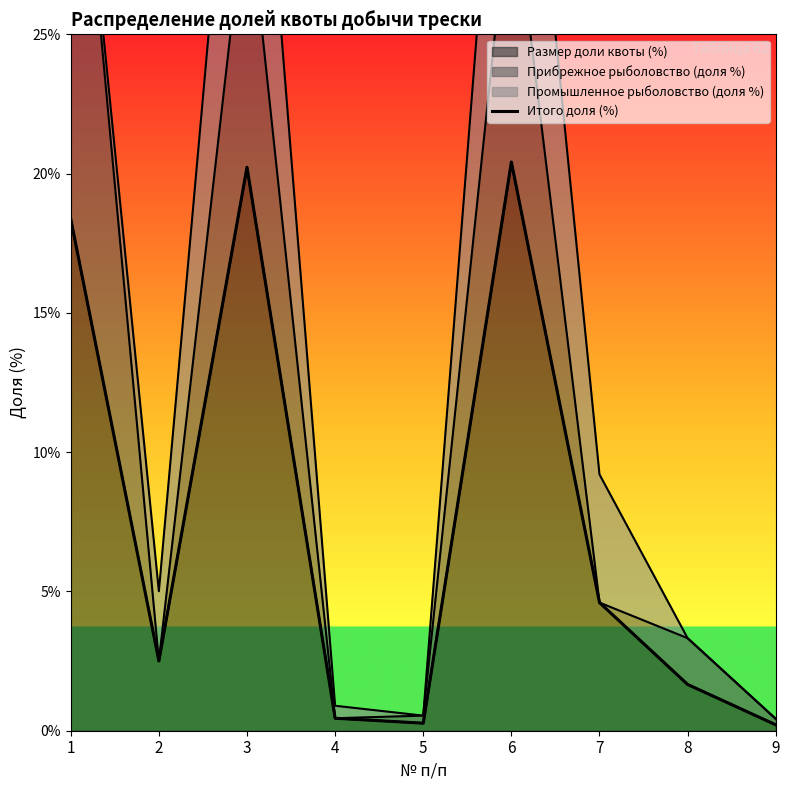

What is the value of the 7th point from the left?

4.6